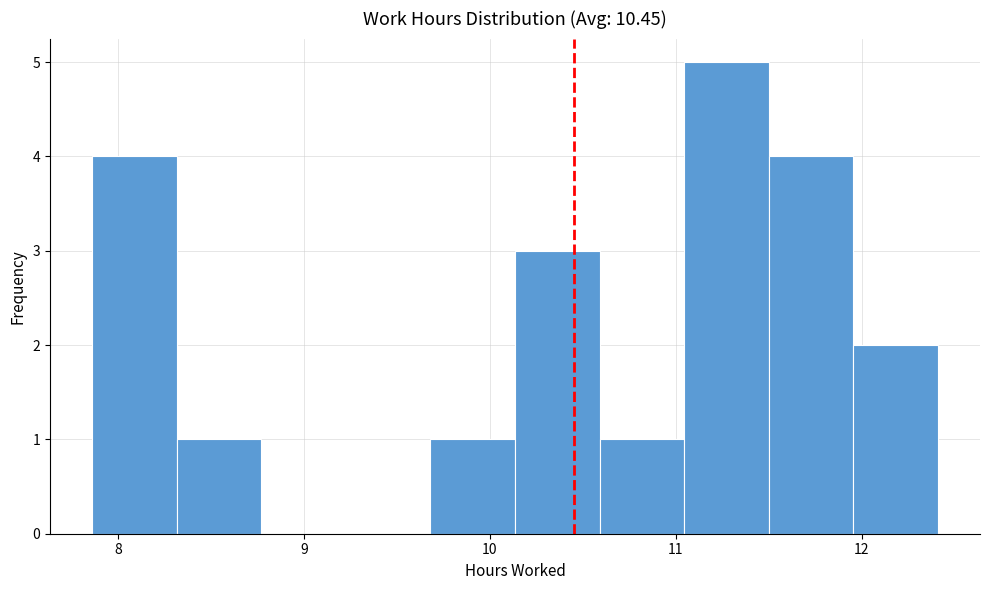

Reading left to right, transcribe this chart: for each bar, give the range it covers on the x-axis and its height. Neither the bar edges nor the heights are printed on the chart, so give them approximately, as read against the axes.

7.9 to 8.3: 4
8.3 to 8.8: 1
8.8 to 9.2: 0
9.2 to 9.7: 0
9.7 to 10.1: 1
10.1 to 10.6: 3
10.6 to 11.0: 1
11.0 to 11.5: 5
11.5 to 12.0: 4
12.0 to 12.4: 2